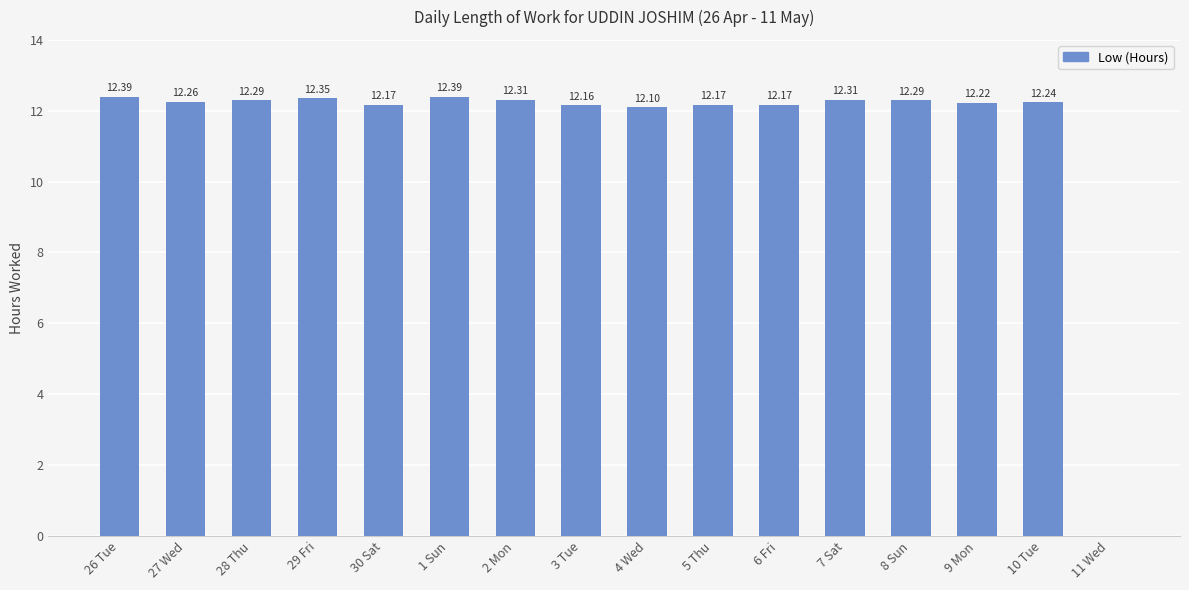

Approximately how many times larger is the value at 6 Fri compared to 28 Thu?

1.0